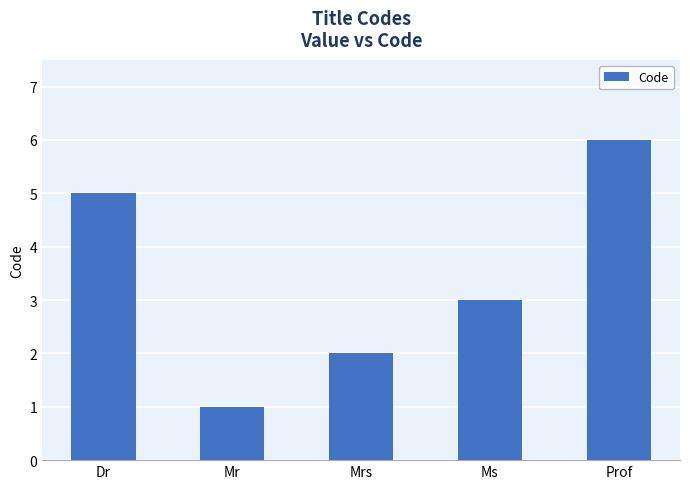

Reading left to right, what are all the values shown in this chart?

5	1	2	3	6